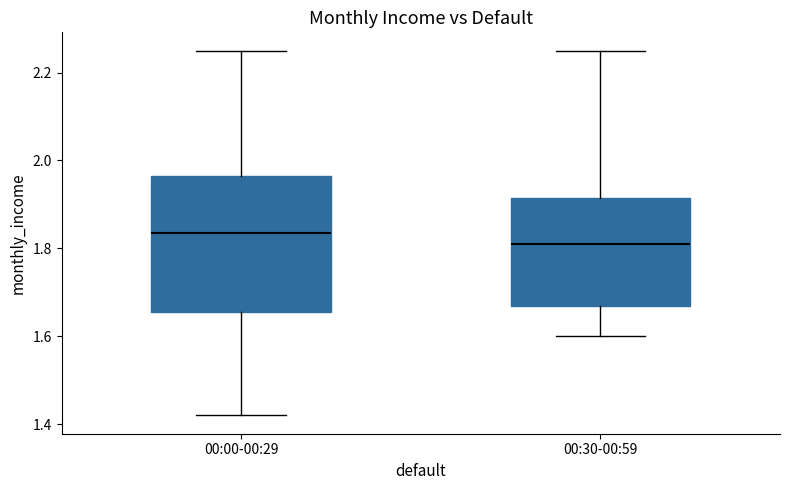

Where does the lower whisker of the box for 00:30-00:59 end on the y-axis? The values are not printed on the chart, so give them approximately, as read against the axis.

1.60